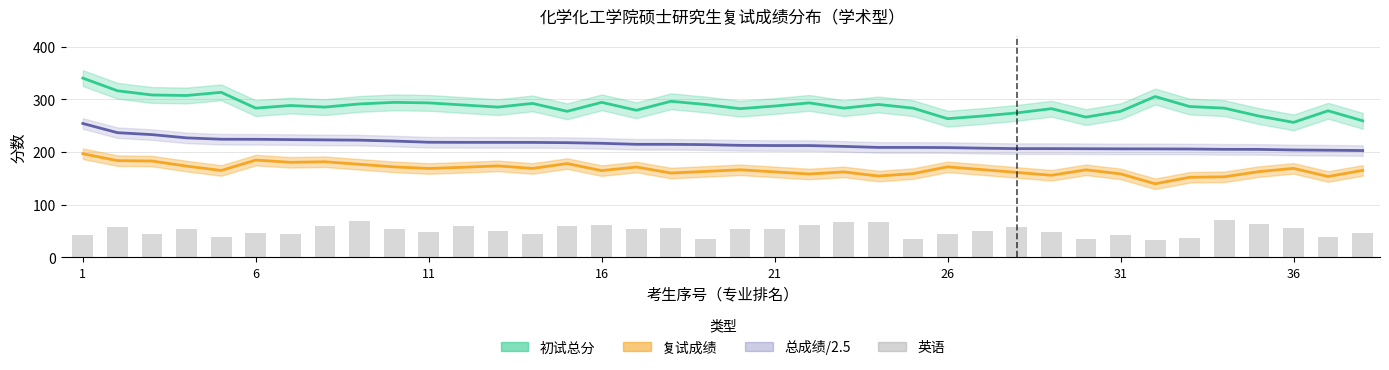

How many values in the 复试成绩 series exceed 166?

18